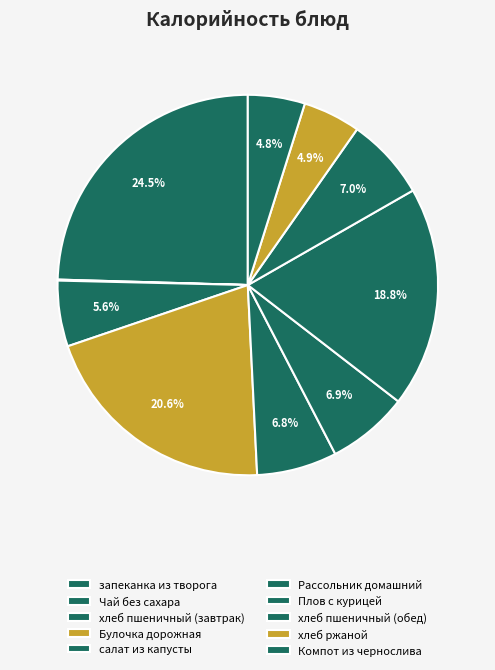

Combined, do Компот из чернослива and Булочка дорожная account for over 50%?

No